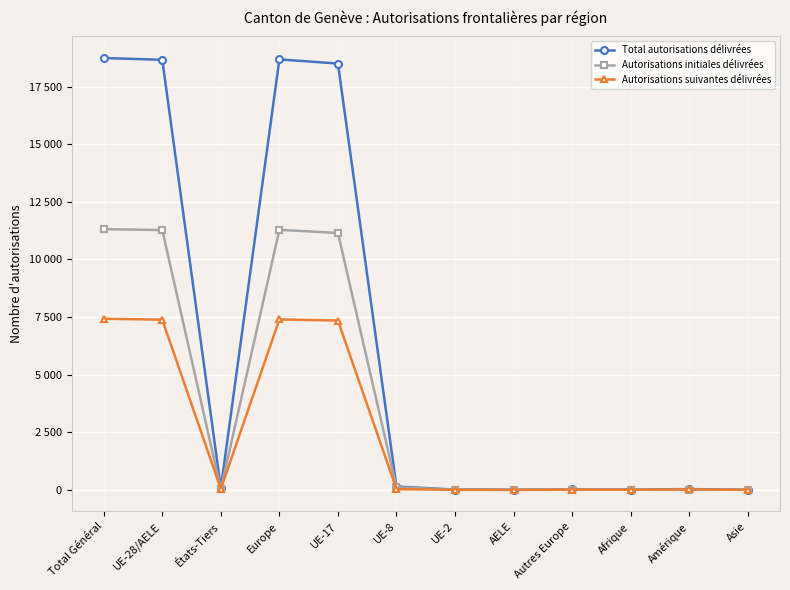

What is the difference between the Total autorisations délivrées values at UE-17 and AELE?

18491